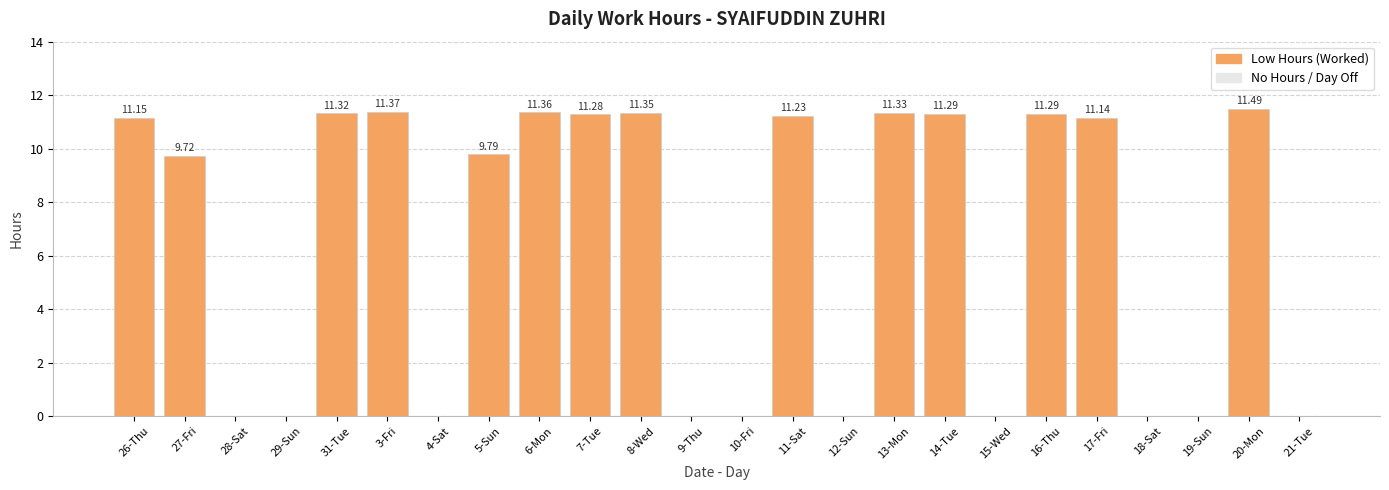

Count the number of data series in this chart.

1